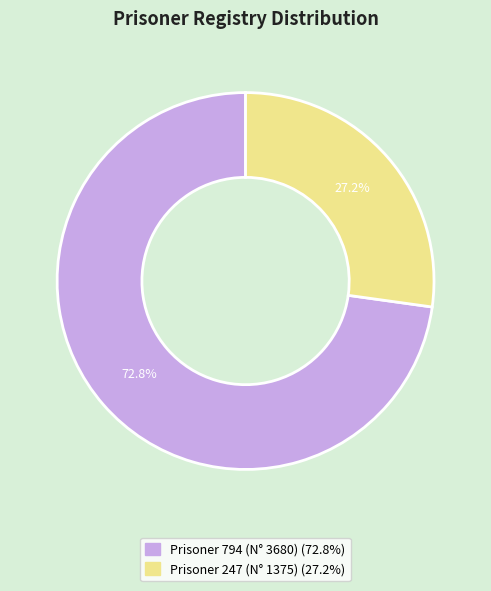

Is there any slice that represents more than half of the pie?

Yes